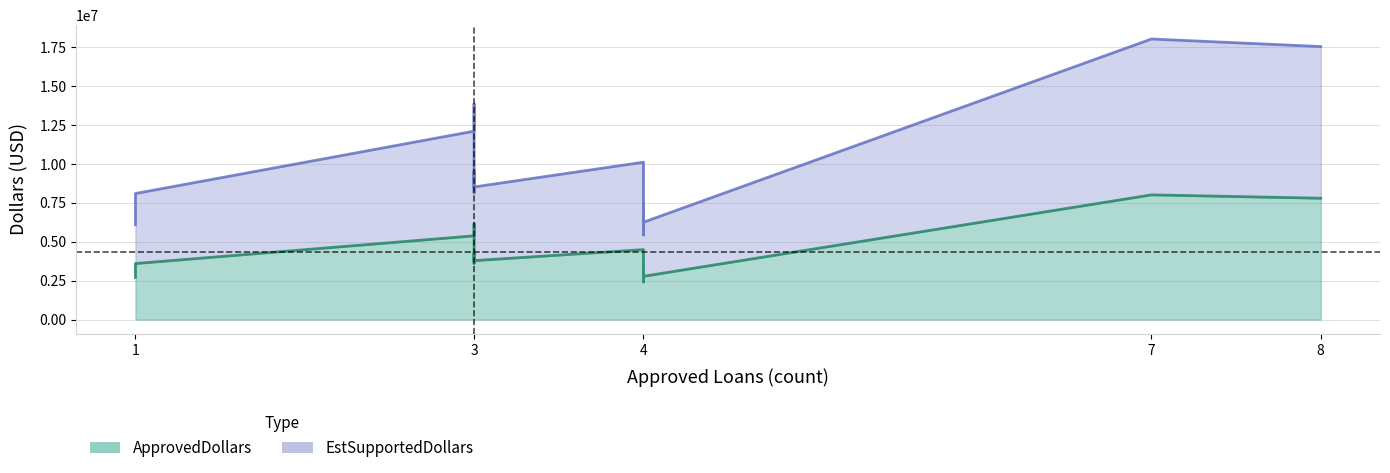

True or false: ApprovedDollars and ApprovedLoans intersect in this chart.

False